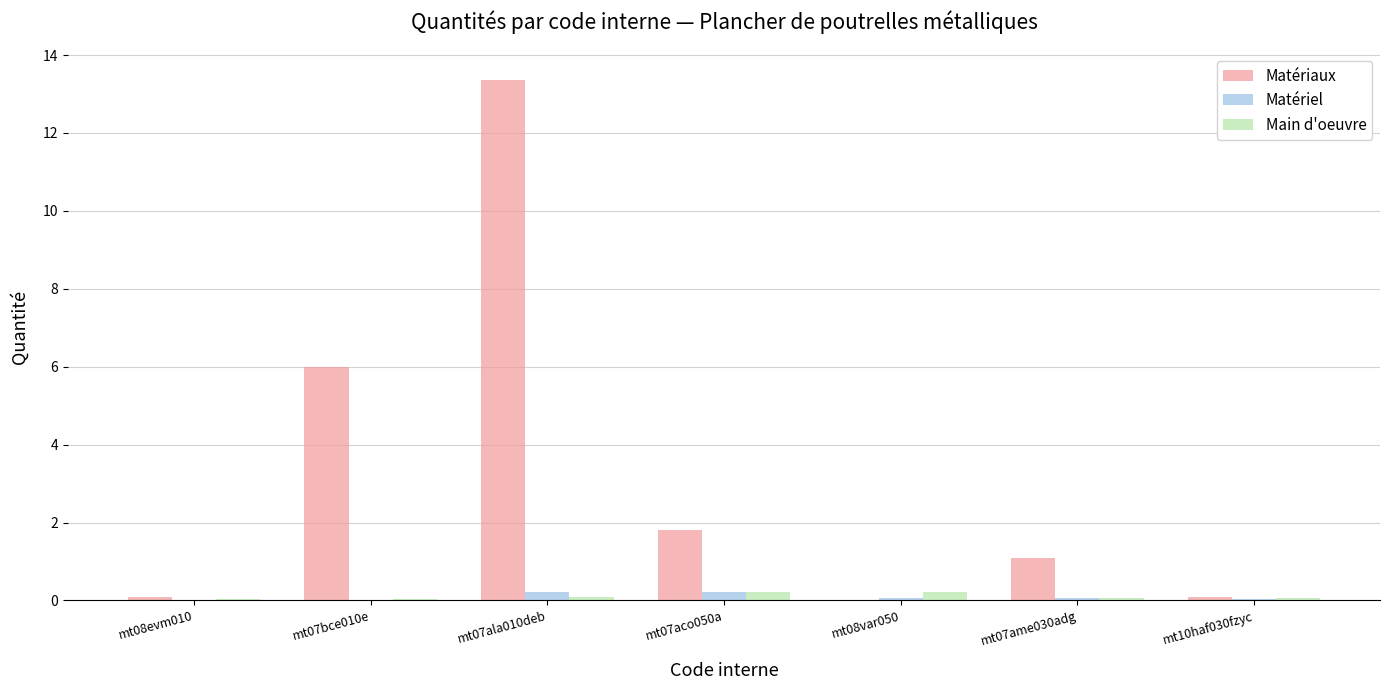

Which series has the largest range (max minus min)?

Matériaux